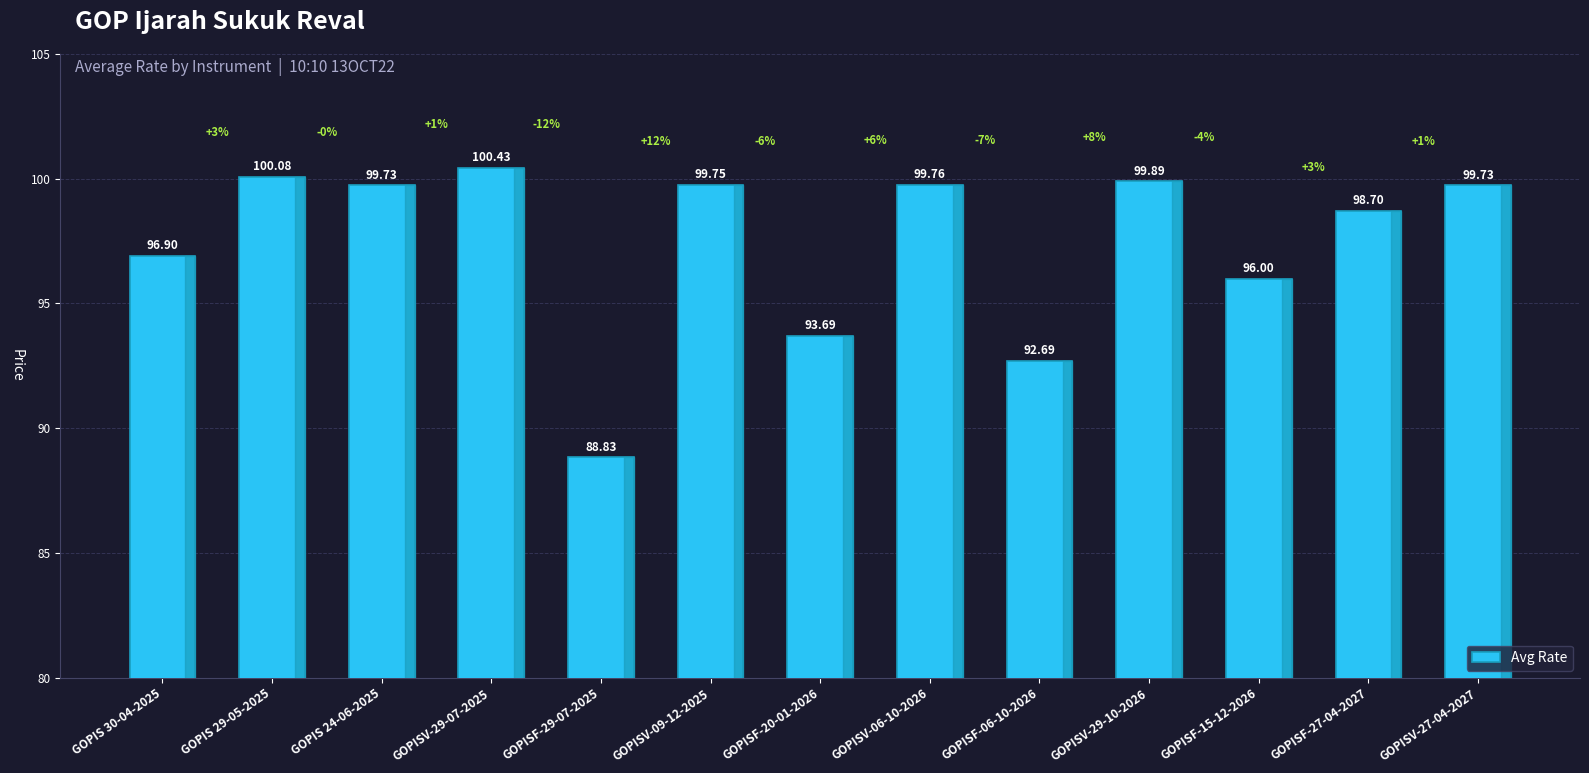

What is the greatest value displayed?

100.4